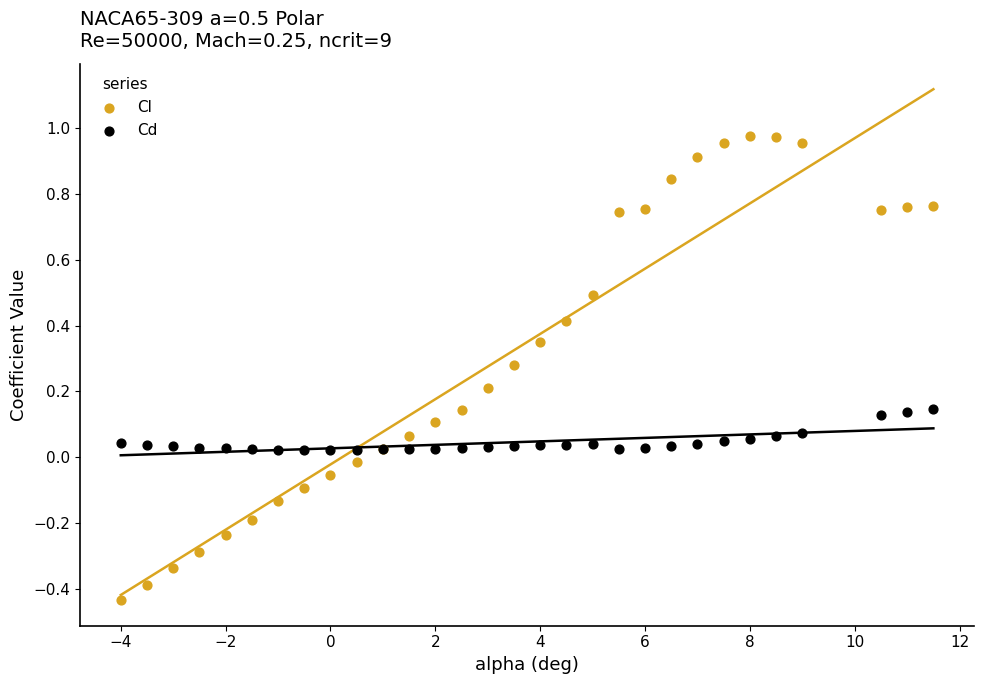

Which series contains the lowest Y value?

Cl